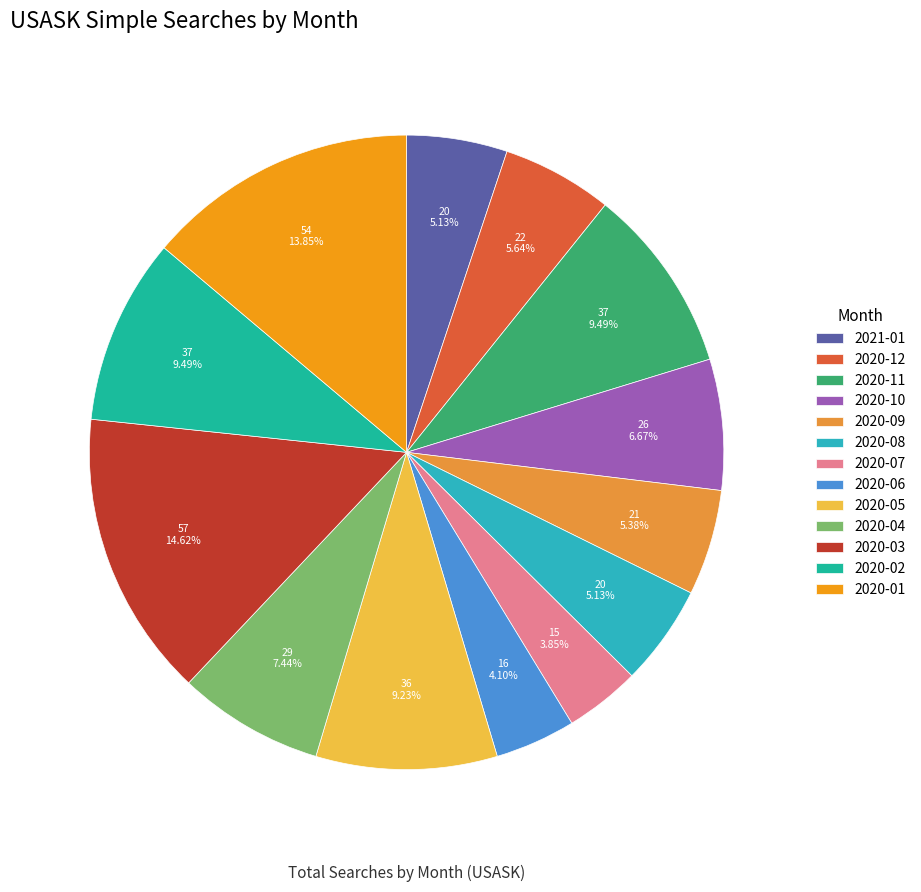

What is the total percentage of 2020-01 and 2020-12?

19.5%